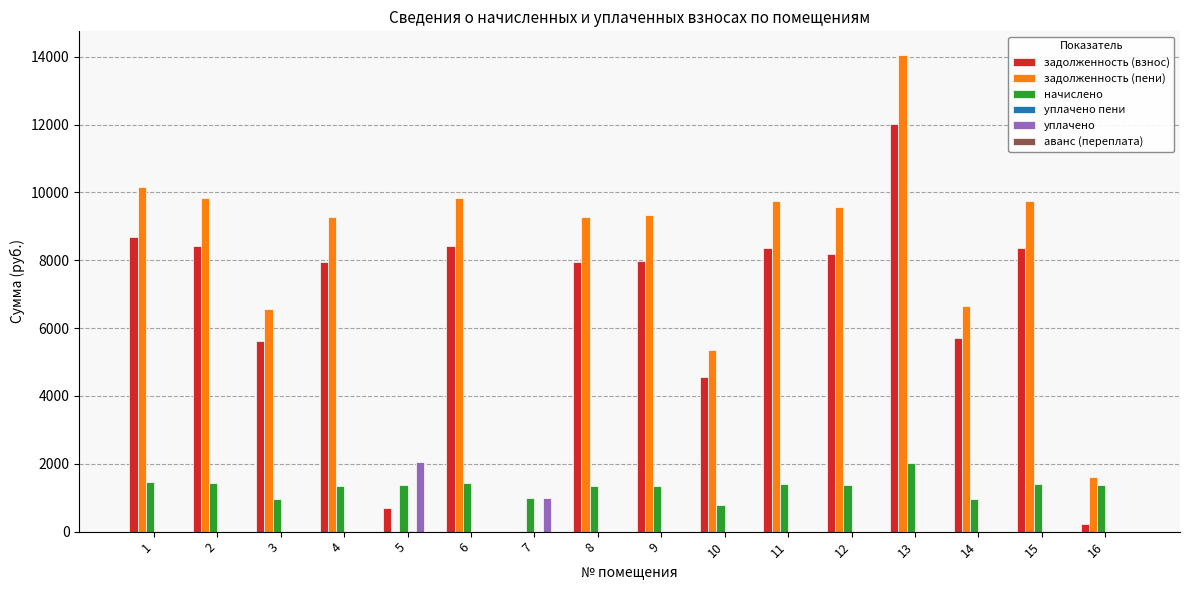

What is the maximum value shown in the chart?

14047.4